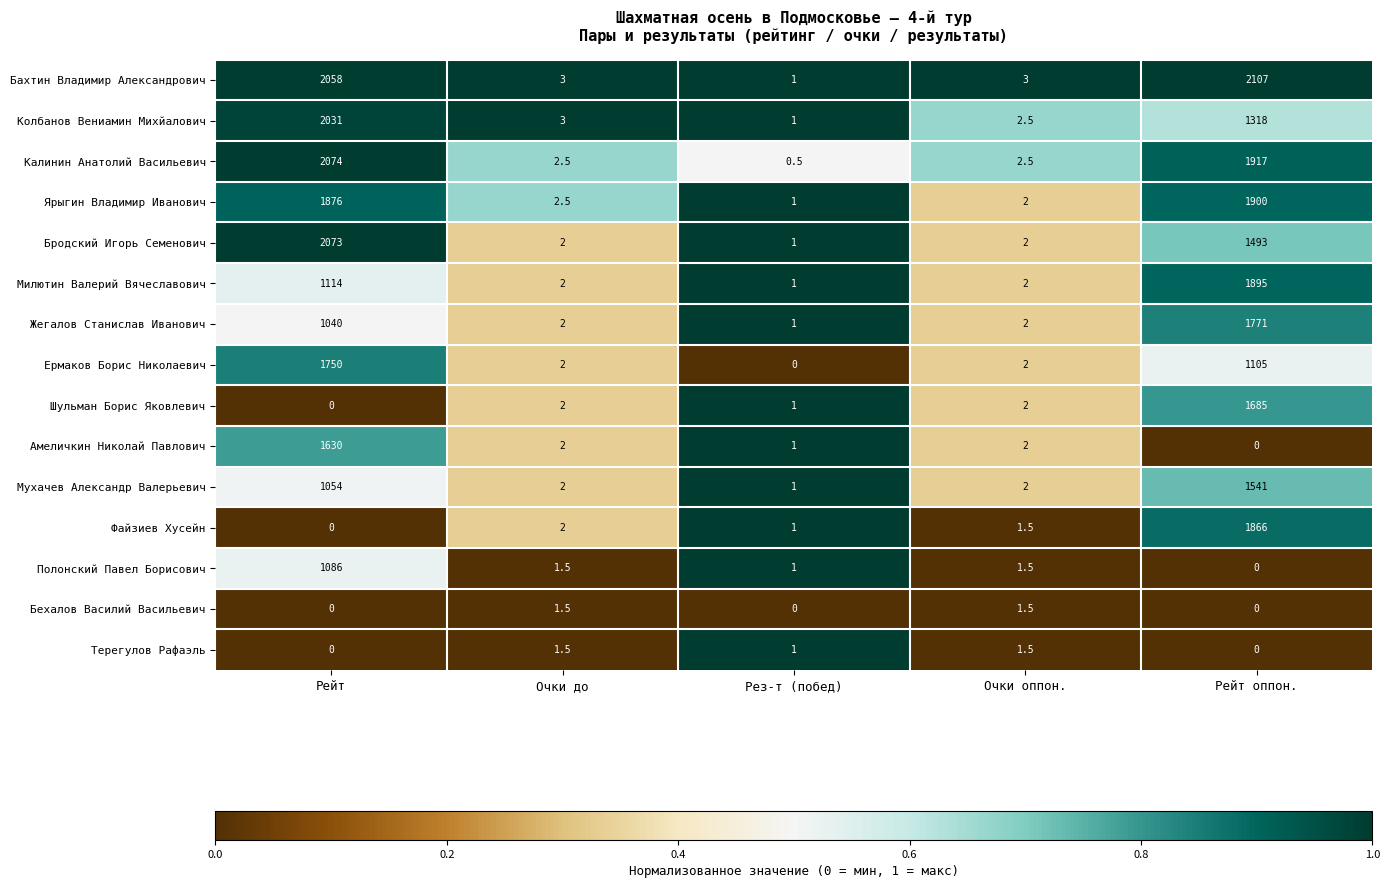

Is it true that Полонский Павел Борисович equals 1086.0 at Рейт?

True